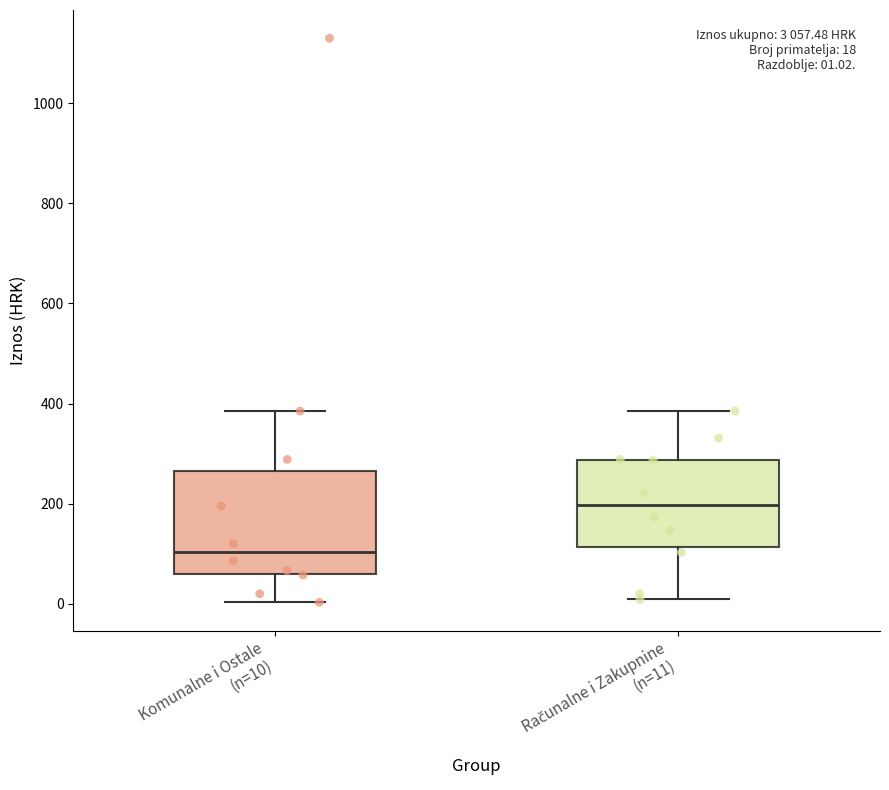

Comparing the boxes themselves (not the whiskers), which one is the tallest?

Komunalne i Ostale (n=10)